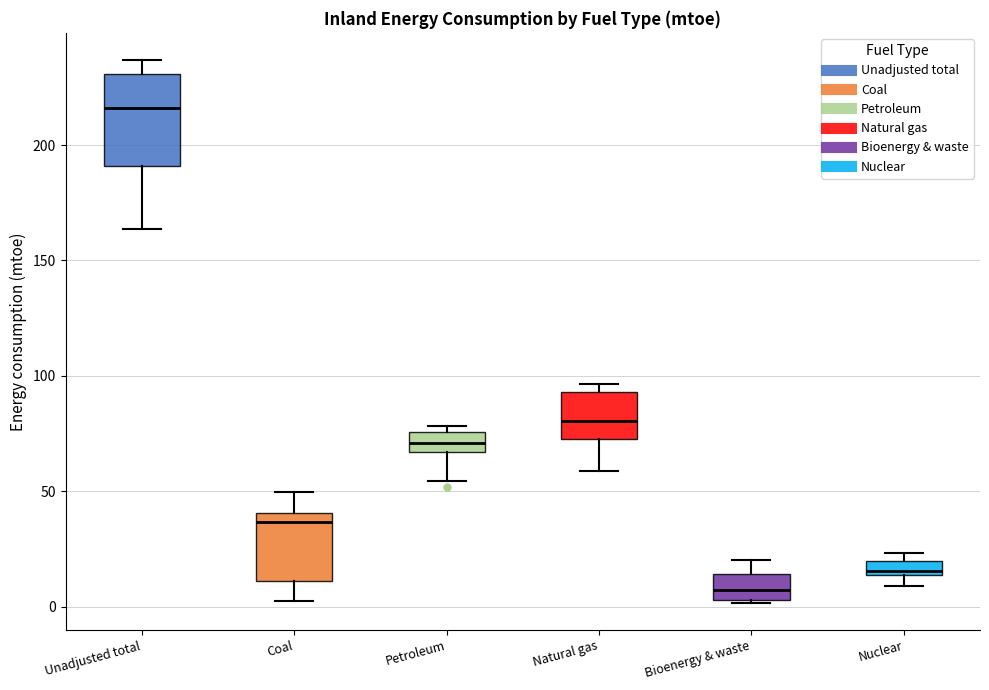

Which box has the highest median line?

Unadjusted total